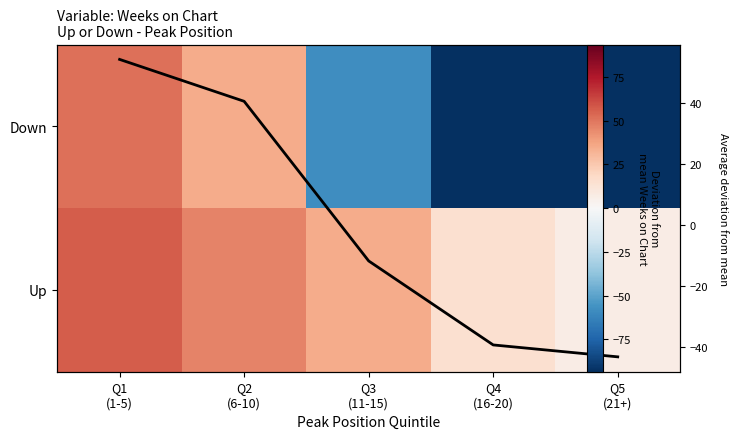

What is the smallest value displayed?

-93.5